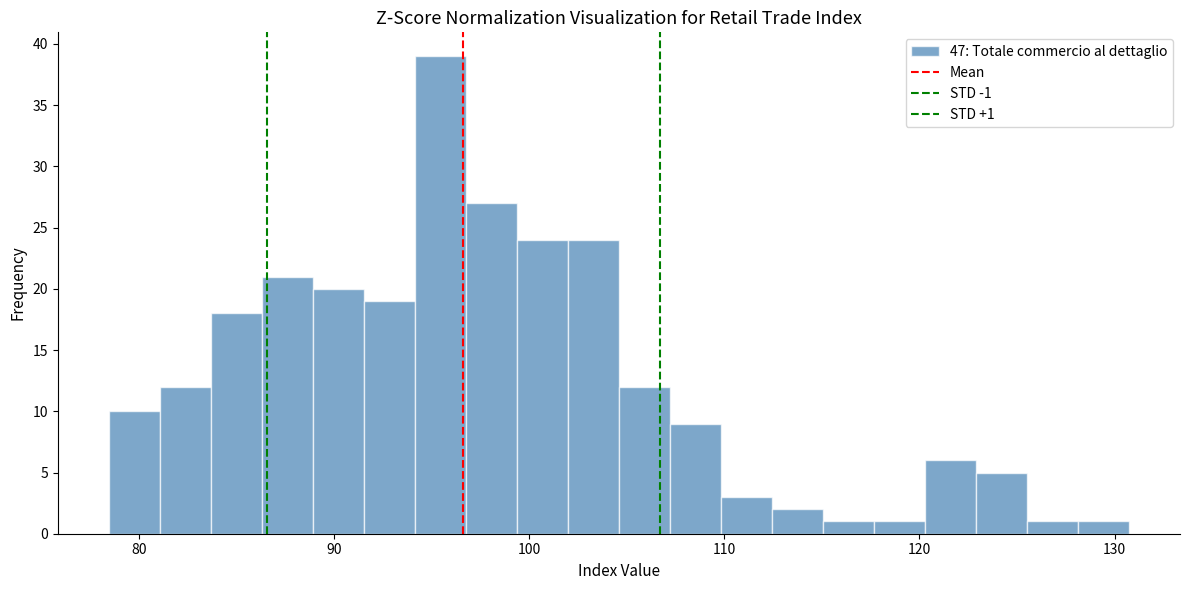

Around what value on the x-axis is the tallest bar? Give the approximate position of its centre, as read against the axis.

95